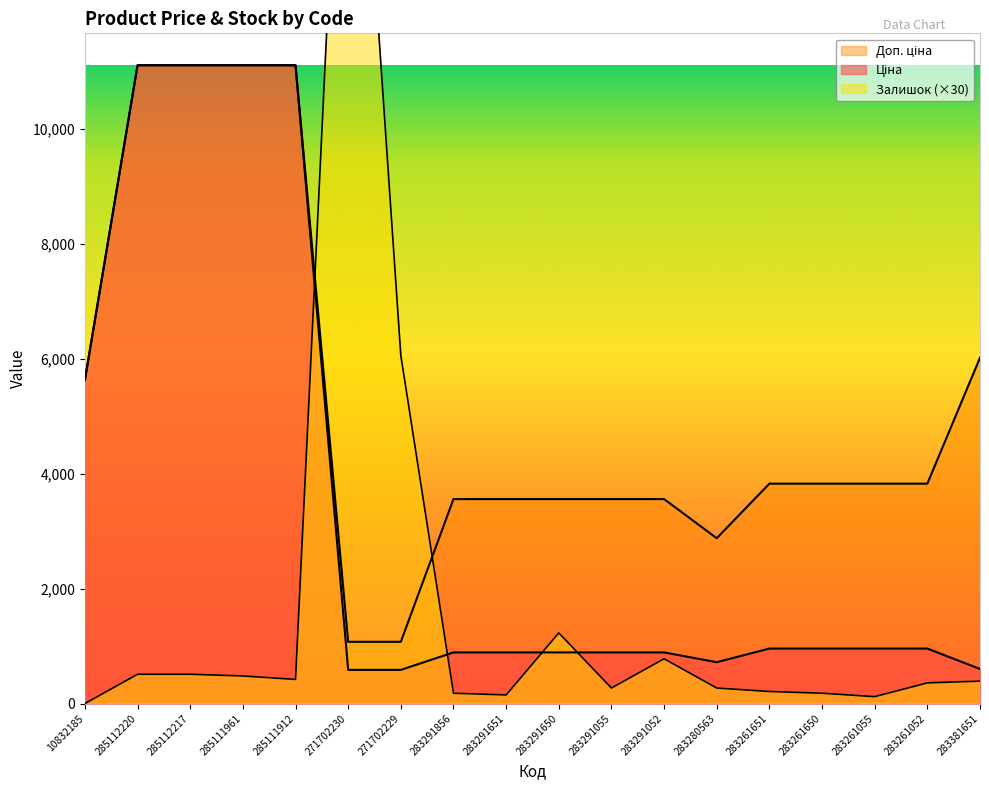

True or false: Залишок has more than 0 points higher than both neighbors.

True